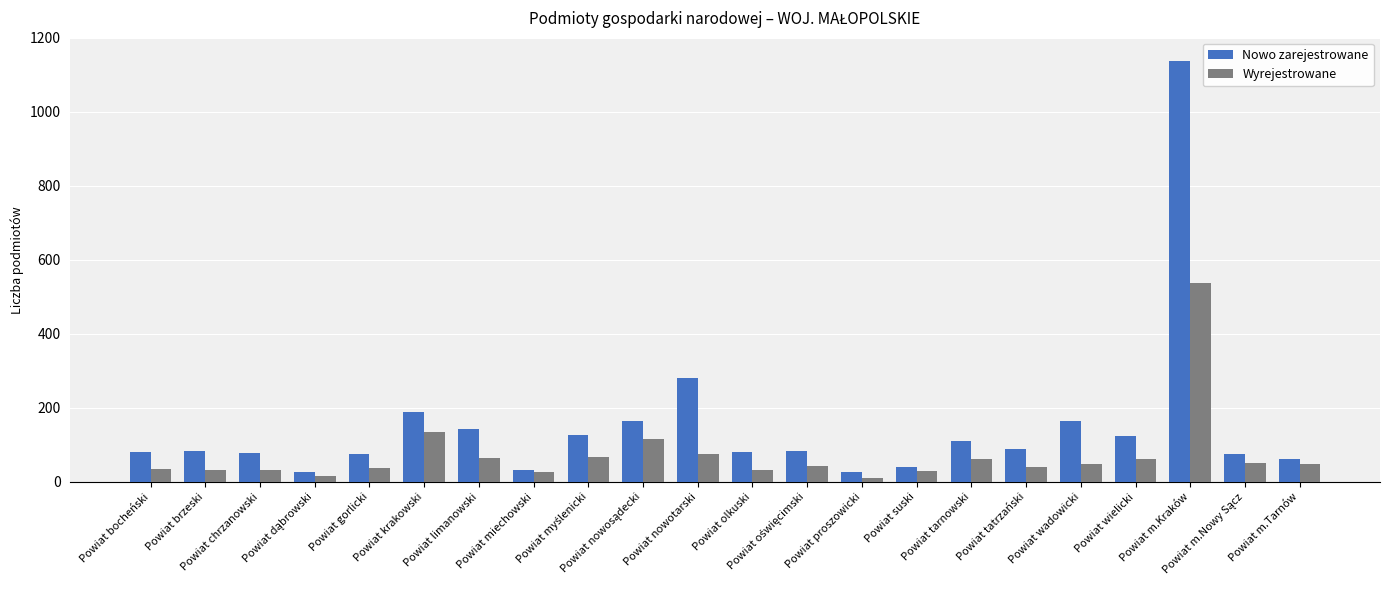

Does the chart contain stacked bars?

No